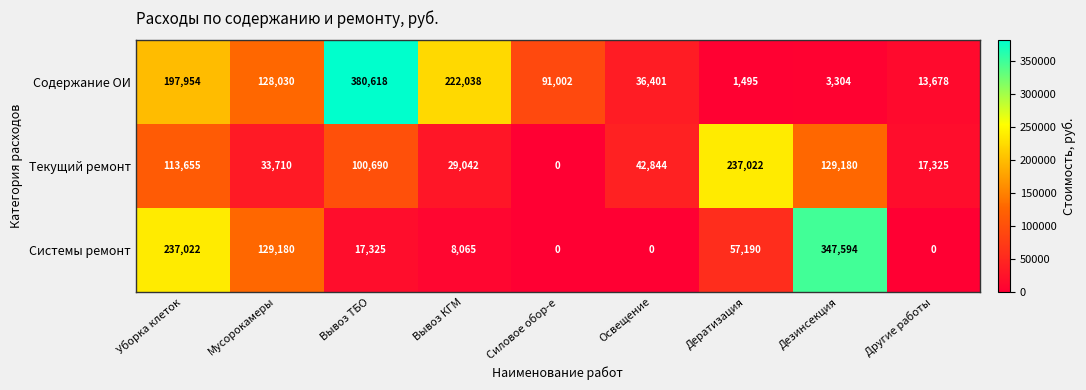

Is it true that Системы ремонт equals 0 at Освещение?

True